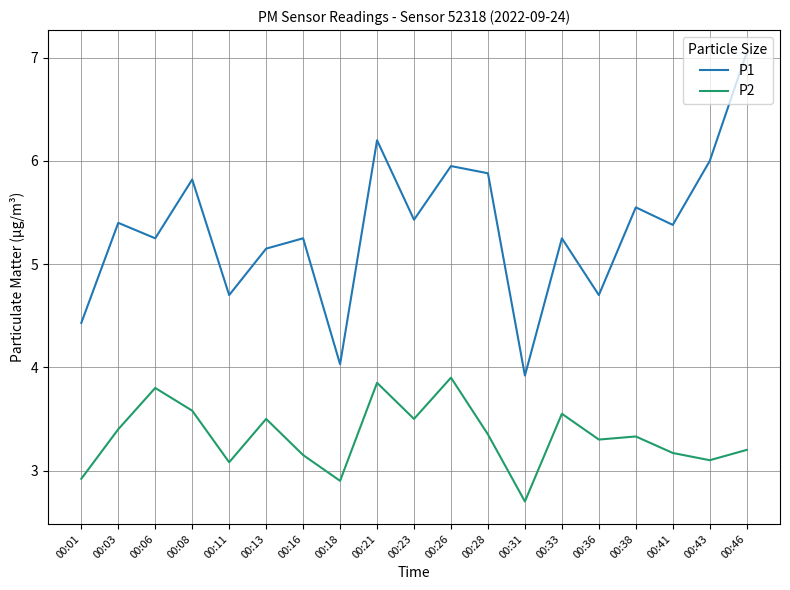

Is this an area chart (filled region under the line)?

No